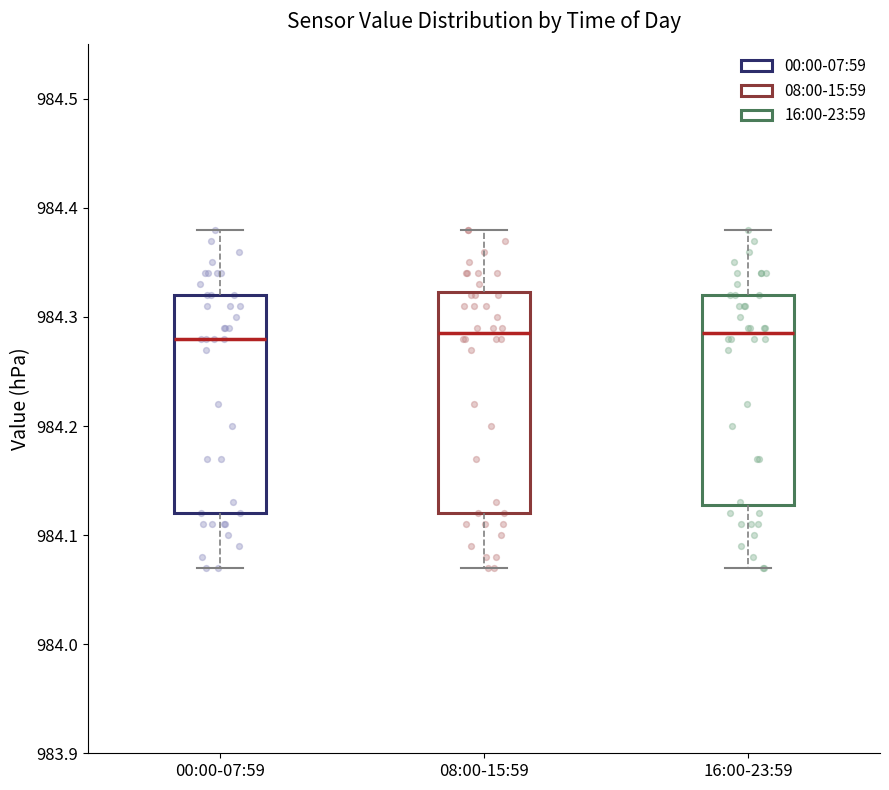

Reading left to right, read every box against the y-axis: the position of its median line, the range the box covers, and the ends of its whiskers. The values are not printed on the chart, so give them approximately, as read against the axis.

00:00-07:59: median 984.28, box 984.12 to 984.32, whiskers 984.07 to 984.38
08:00-15:59: median 984.29, box 984.12 to 984.32, whiskers 984.07 to 984.38
16:00-23:59: median 984.29, box 984.13 to 984.32, whiskers 984.07 to 984.38